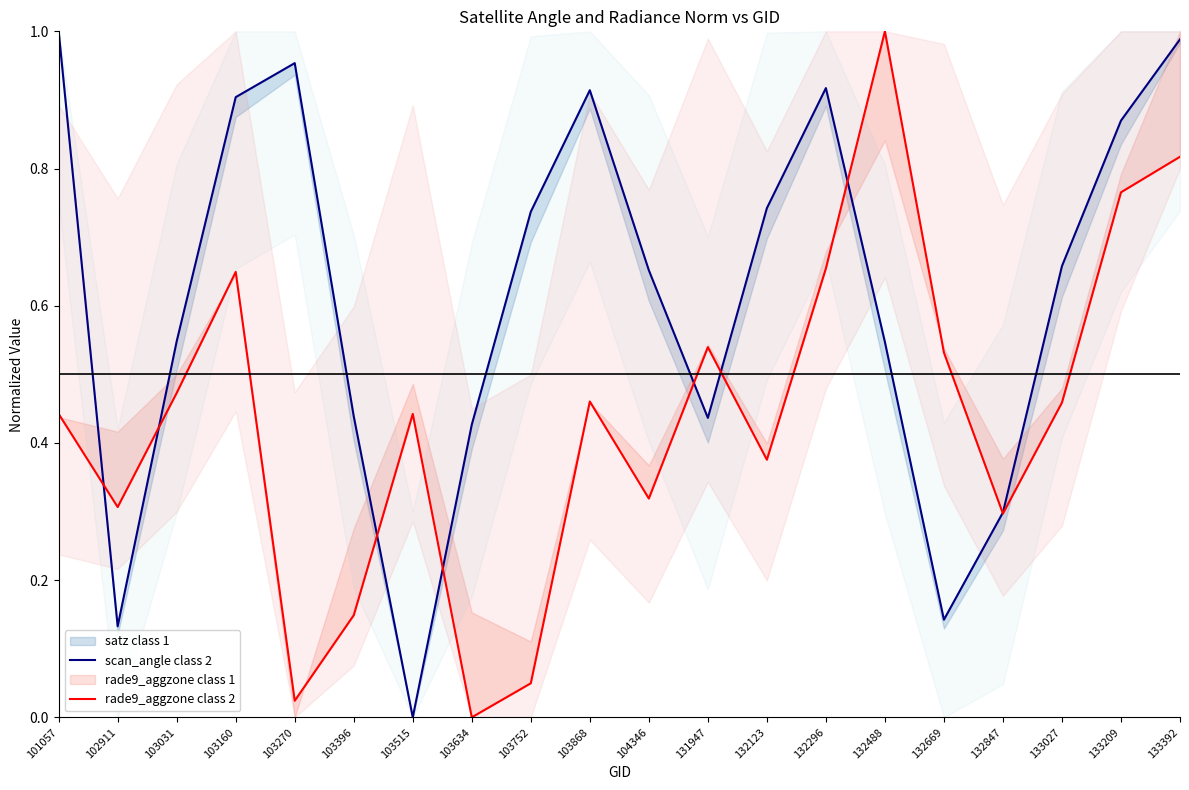

Which series ends up on top after the final intersection of rade9_aggzone class 2 and scan_angle class 2?

scan_angle class 2